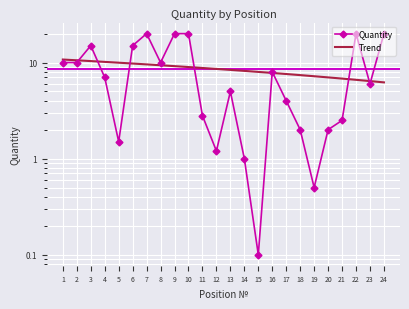

Between 11 and 1, which is larger?

1